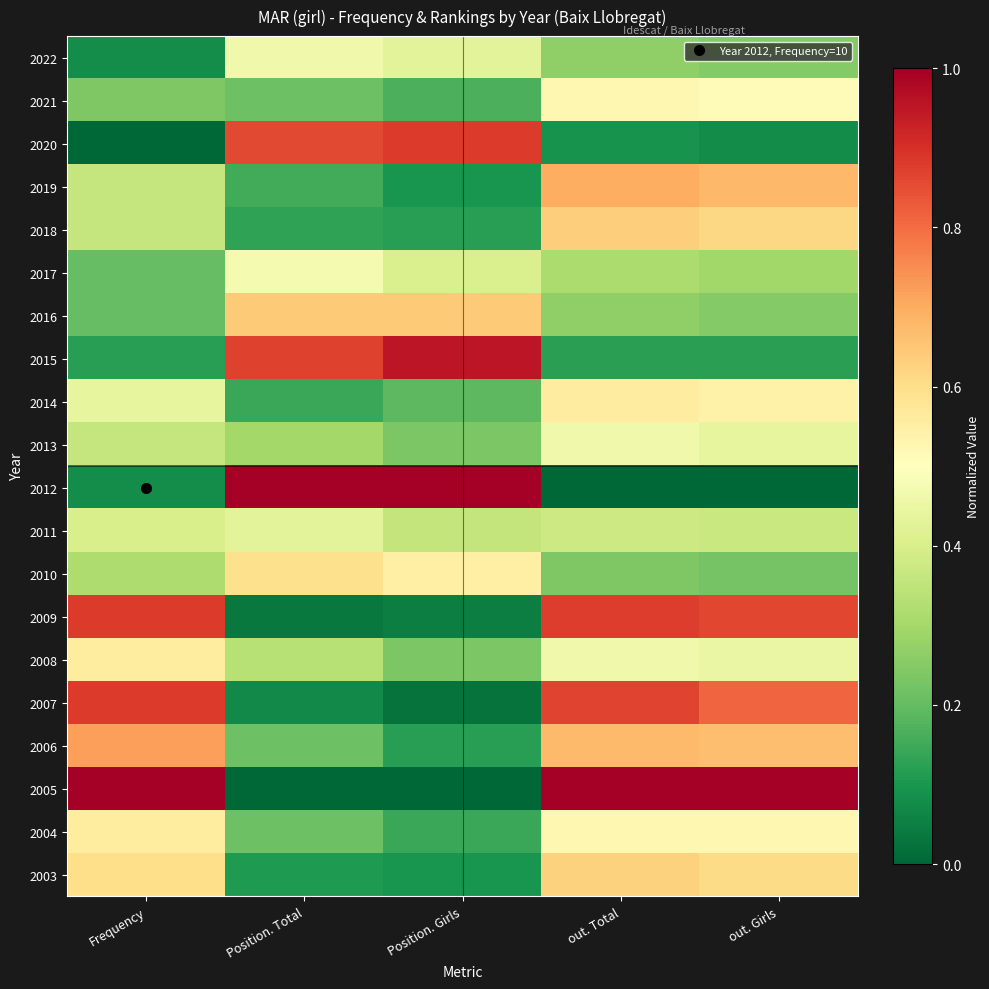

Reading left to right, extract all data points from this chart.

2022: Frequency=0.1	Position. Total=0.5	Position. Girls=0.4	out. Total=0.3	out. Girls=0.2
2021: Frequency=0.2	Position. Total=0.2	Position. Girls=0.2	out. Total=0.5	out. Girls=0.5
2020: Frequency=0.0	Position. Total=0.9	Position. Girls=0.9	out. Total=0.1	out. Girls=0.1
2019: Frequency=0.4	Position. Total=0.2	Position. Girls=0.1	out. Total=0.7	out. Girls=0.7
2018: Frequency=0.4	Position. Total=0.1	Position. Girls=0.1	out. Total=0.6	out. Girls=0.6
2017: Frequency=0.2	Position. Total=0.5	Position. Girls=0.4	out. Total=0.3	out. Girls=0.3
2016: Frequency=0.2	Position. Total=0.6	Position. Girls=0.6	out. Total=0.3	out. Girls=0.2
2015: Frequency=0.1	Position. Total=0.9	Position. Girls=1.0	out. Total=0.1	out. Girls=0.1
2014: Frequency=0.4	Position. Total=0.1	Position. Girls=0.2	out. Total=0.6	out. Girls=0.5
2013: Frequency=0.4	Position. Total=0.3	Position. Girls=0.2	out. Total=0.5	out. Girls=0.4
2012: Frequency=0.1	Position. Total=1.0	Position. Girls=1.0	out. Total=0.0	out. Girls=0.0
2011: Frequency=0.4	Position. Total=0.4	Position. Girls=0.4	out. Total=0.4	out. Girls=0.4
2010: Frequency=0.3	Position. Total=0.6	Position. Girls=0.5	out. Total=0.2	out. Girls=0.2
2009: Frequency=0.9	Position. Total=0.0	Position. Girls=0.0	out. Total=0.9	out. Girls=0.9
2008: Frequency=0.6	Position. Total=0.3	Position. Girls=0.2	out. Total=0.5	out. Girls=0.4
2007: Frequency=0.9	Position. Total=0.1	Position. Girls=0.0	out. Total=0.9	out. Girls=0.8
2006: Frequency=0.7	Position. Total=0.2	Position. Girls=0.1	out. Total=0.7	out. Girls=0.7
2005: Frequency=1.0	Position. Total=0.0	Position. Girls=0.0	out. Total=1.0	out. Girls=1.0
2004: Frequency=0.6	Position. Total=0.2	Position. Girls=0.1	out. Total=0.5	out. Girls=0.5
2003: Frequency=0.6	Position. Total=0.1	Position. Girls=0.1	out. Total=0.6	out. Girls=0.6